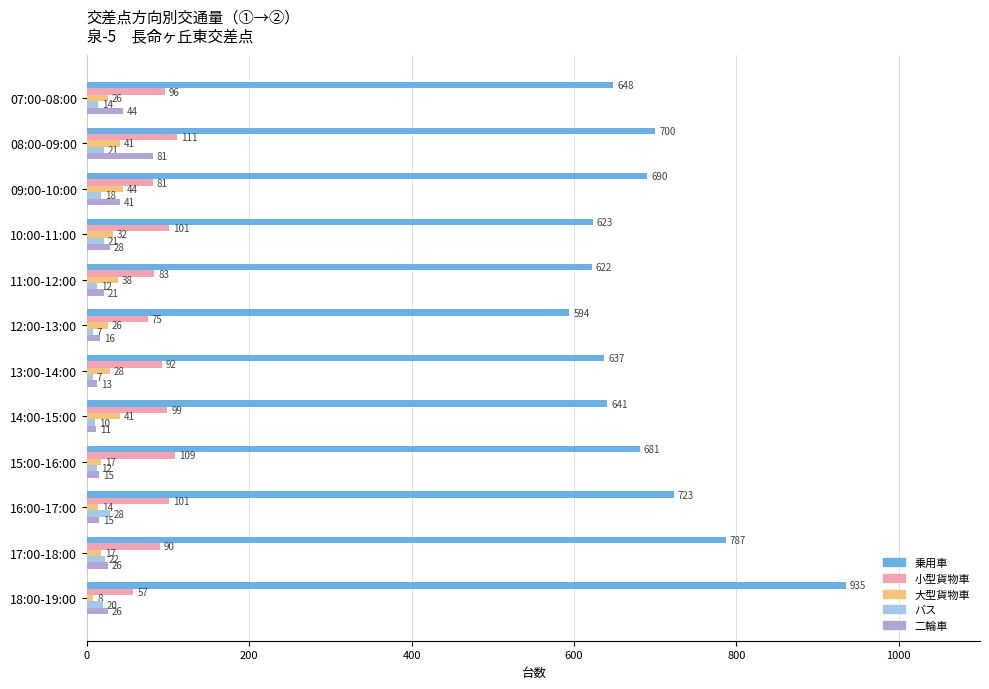

True or false: 小型貨物車 has a value of 109 at 15:00-16:00.

True